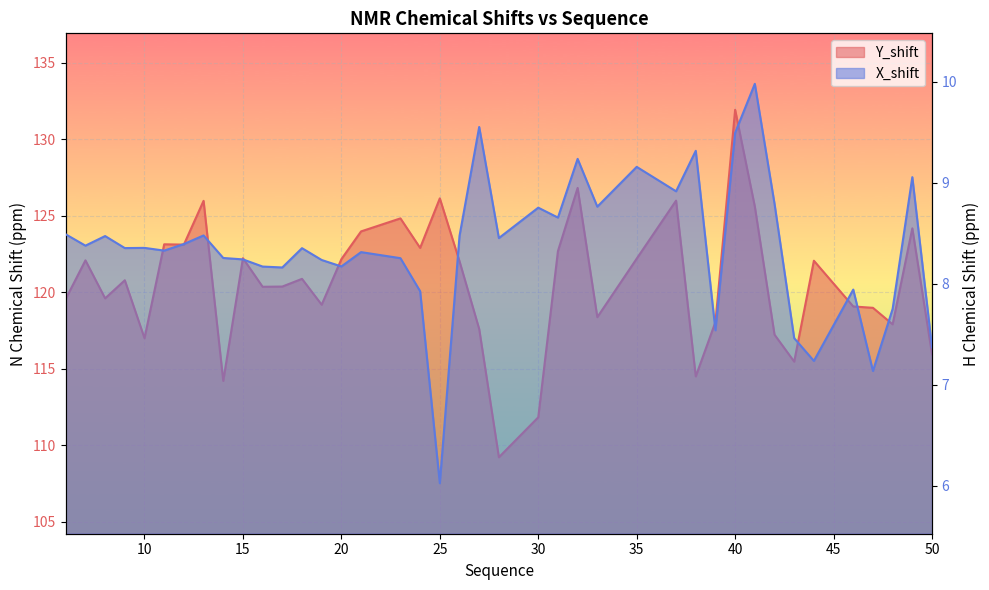

Reading right to left, extract all data points from this chart.

Y_shift: 115.9	124.2	117.9	119.0	119.1	122.1	115.5	117.2	125.6	131.9	118.1	114.5	126.0	122.2	118.4	126.8	122.7	111.8	109.2	117.6	122.0	126.1	122.9	124.8	124.0	122.2	119.2	120.9	120.4	120.4	122.2	114.2	126.0	123.1	123.1	117.0	120.8	119.6	122.1	119.6
X_shift: 7.4	9.1	7.8	7.1	7.9	7.2	7.5	8.8	10.0	9.5	7.5	9.3	8.9	9.2	8.8	9.2	8.7	8.8	8.5	9.6	8.5	6.0	7.9	8.3	8.3	8.2	8.2	8.4	8.2	8.2	8.2	8.3	8.5	8.4	8.3	8.4	8.4	8.5	8.4	8.5